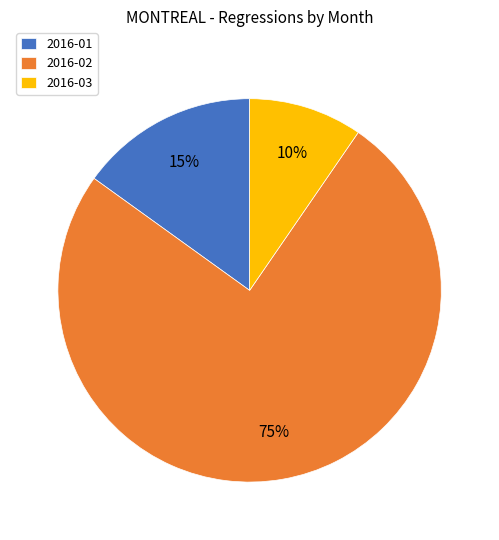

The 2016-01 slice represents 28% of the pie. True or false?

False